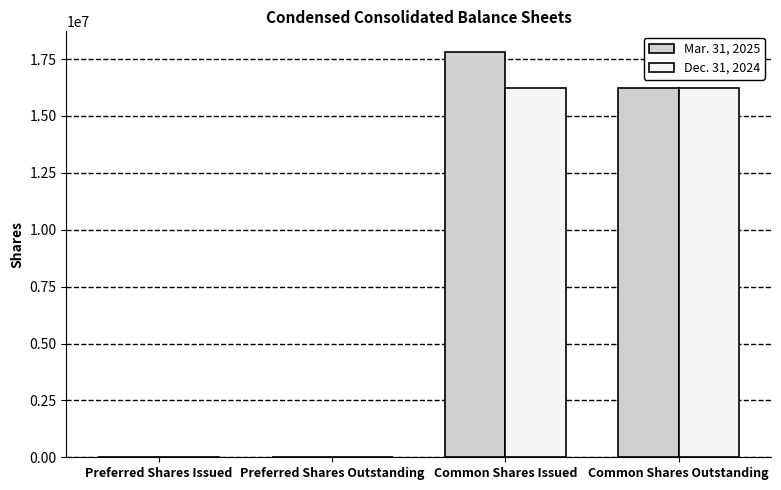

Count the number of data series in this chart.

2